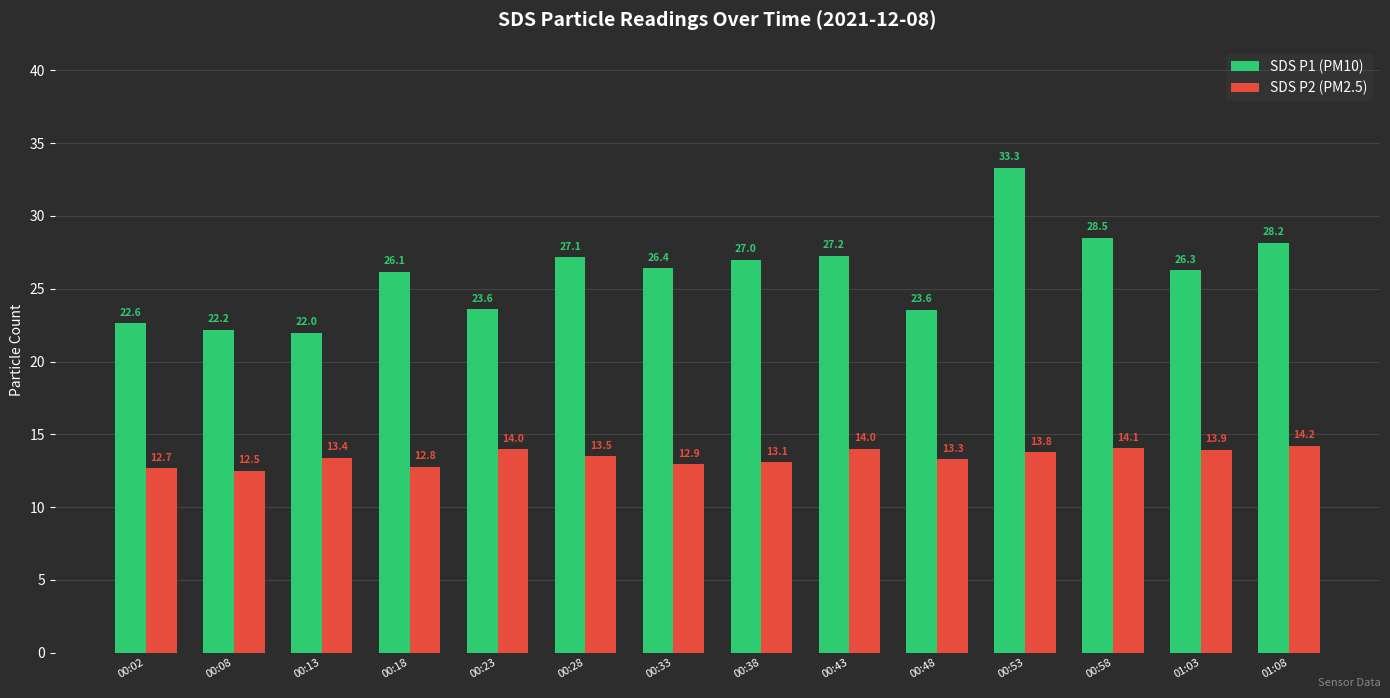

The value of SDS P1 (PM10) at 00:18 is 26.1. True or false?

True